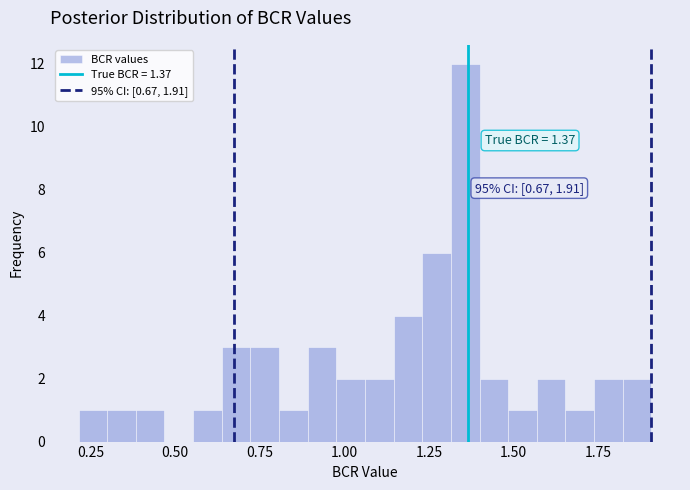

Around what value on the x-axis is the tallest bar? Give the approximate position of its centre, as read against the axis.

1.35